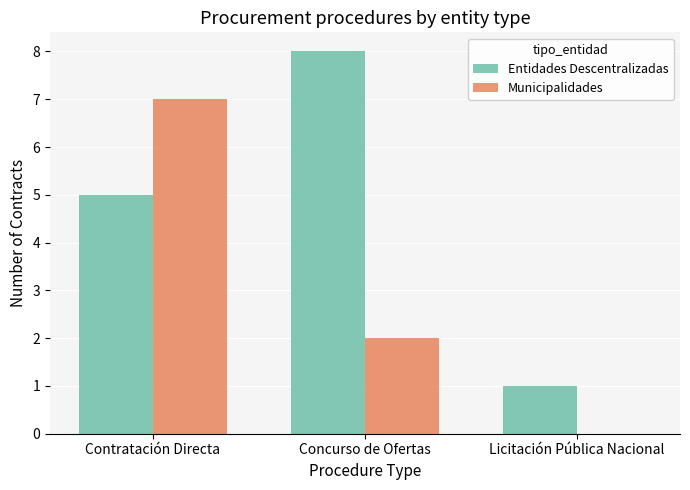

Which label corresponds to the largest value in the chart?

Concurso de Ofertas